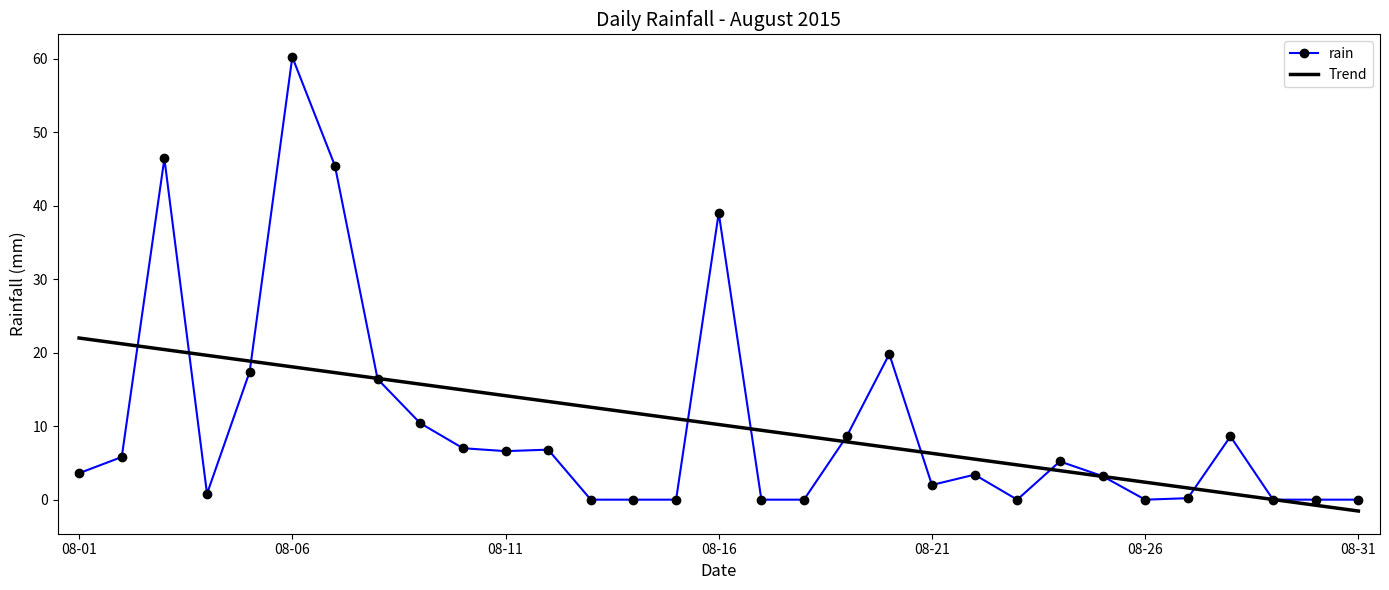

How many series are shown in this chart?

2